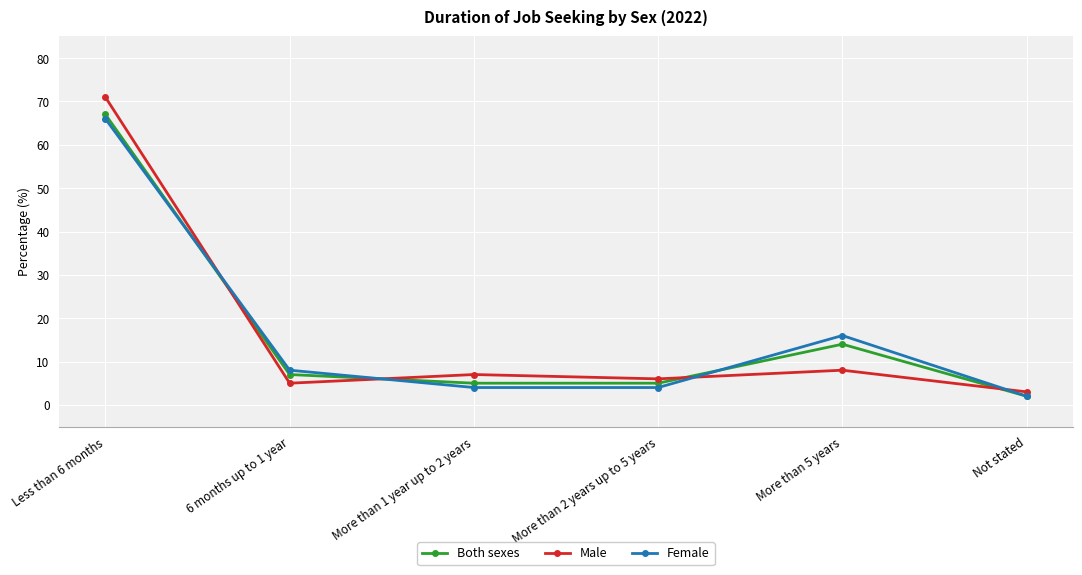

Between which two adjacent categories do Female and Both sexes first intersect?

Less than 6 months and 6 months up to 1 year